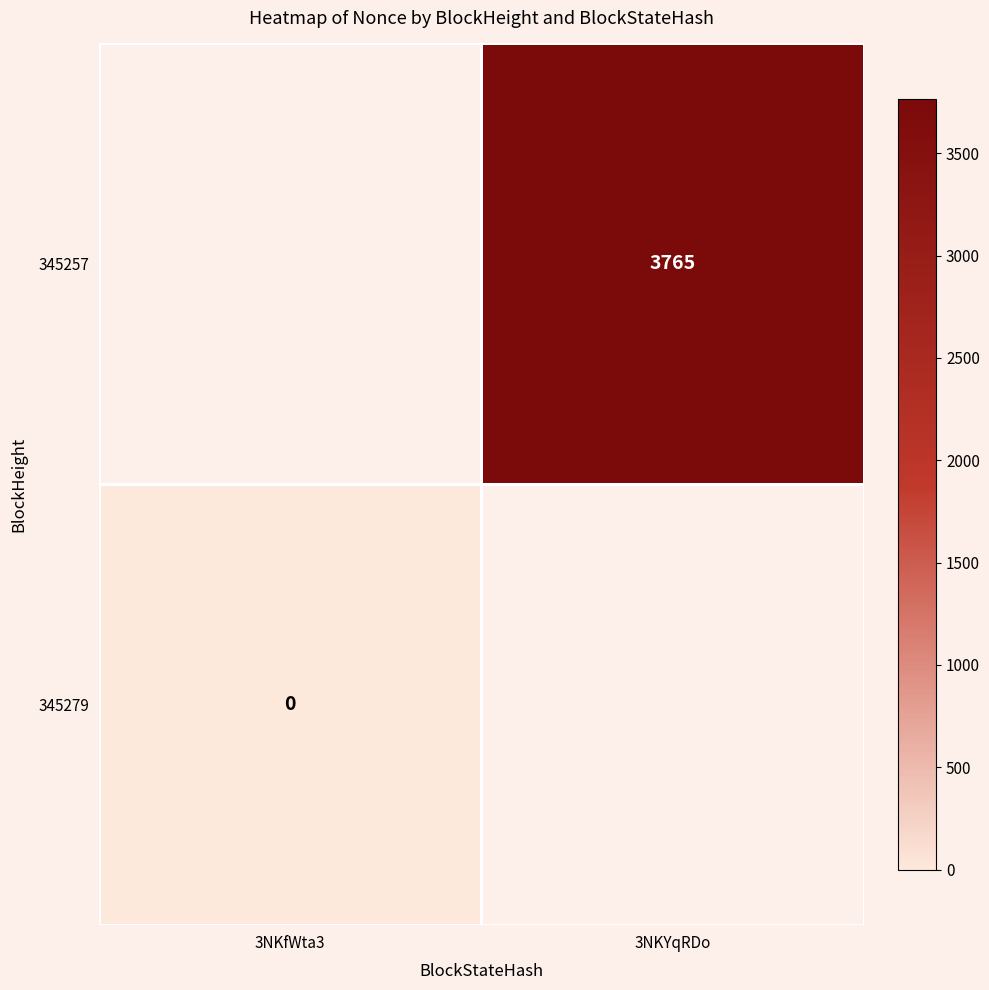

True or false: 345257 has a value of 3765 at 3NKYqRDo.

True